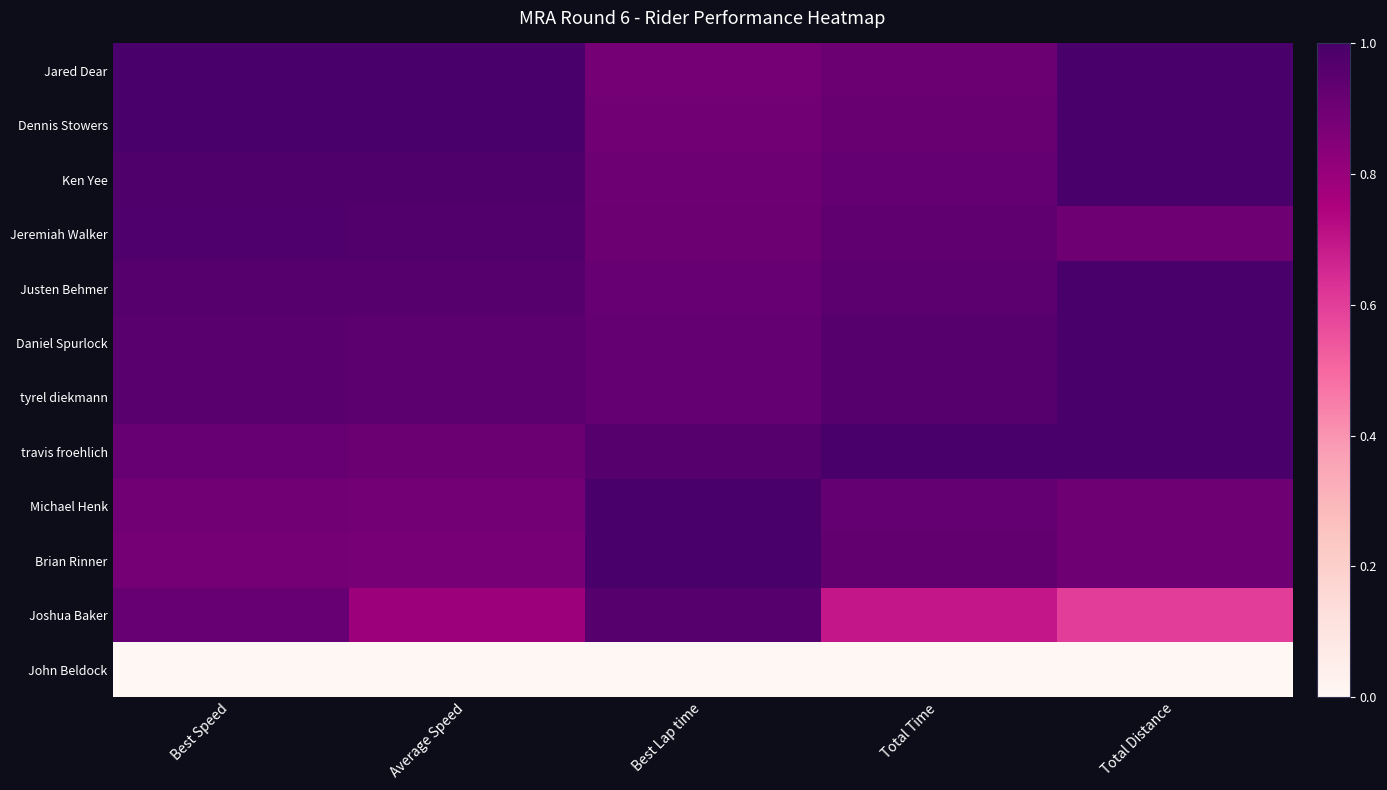

Reading left to right, list all the values displayed in this chart.

Jared Dear: Best Speed=1.0	Average Speed=1.0	Best Lap time=0.9	Total Time=0.9	Total Distance=1.0
Dennis Stowers: Best Speed=1.0	Average Speed=1.0	Best Lap time=0.9	Total Time=0.9	Total Distance=1.0
Ken Yee: Best Speed=1.0	Average Speed=1.0	Best Lap time=0.9	Total Time=0.9	Total Distance=1.0
Jeremiah Walker: Best Speed=1.0	Average Speed=1.0	Best Lap time=0.9	Total Time=0.9	Total Distance=0.9
Justen Behmer: Best Speed=1.0	Average Speed=1.0	Best Lap time=0.9	Total Time=0.9	Total Distance=1.0
Daniel Spurlock: Best Speed=1.0	Average Speed=1.0	Best Lap time=0.9	Total Time=1.0	Total Distance=1.0
tyrel diekmann: Best Speed=1.0	Average Speed=0.9	Best Lap time=0.9	Total Time=1.0	Total Distance=1.0
travis froehlich: Best Speed=0.9	Average Speed=0.9	Best Lap time=1.0	Total Time=1.0	Total Distance=1.0
Michael Henk: Best Speed=0.9	Average Speed=0.9	Best Lap time=1.0	Total Time=0.9	Total Distance=0.9
Brian Rinner: Best Speed=0.9	Average Speed=0.9	Best Lap time=1.0	Total Time=0.9	Total Distance=0.9
Joshua Baker: Best Speed=0.9	Average Speed=0.8	Best Lap time=1.0	Total Time=0.7	Total Distance=0.6
John Beldock: Best Speed=0.0	Average Speed=0.0	Best Lap time=0.0	Total Time=0.0	Total Distance=0.0